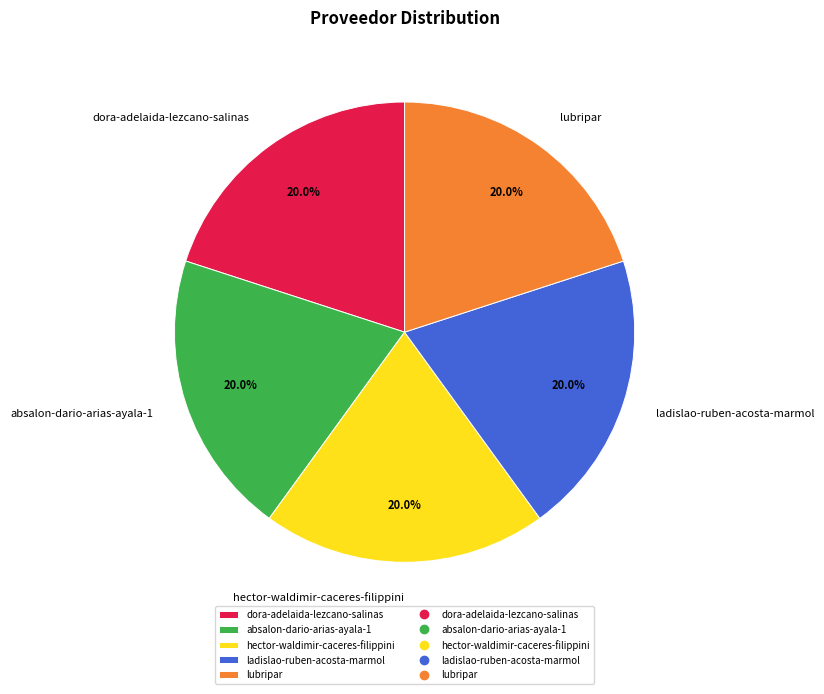

To the nearest percent, what is the average slice percentage?

20%